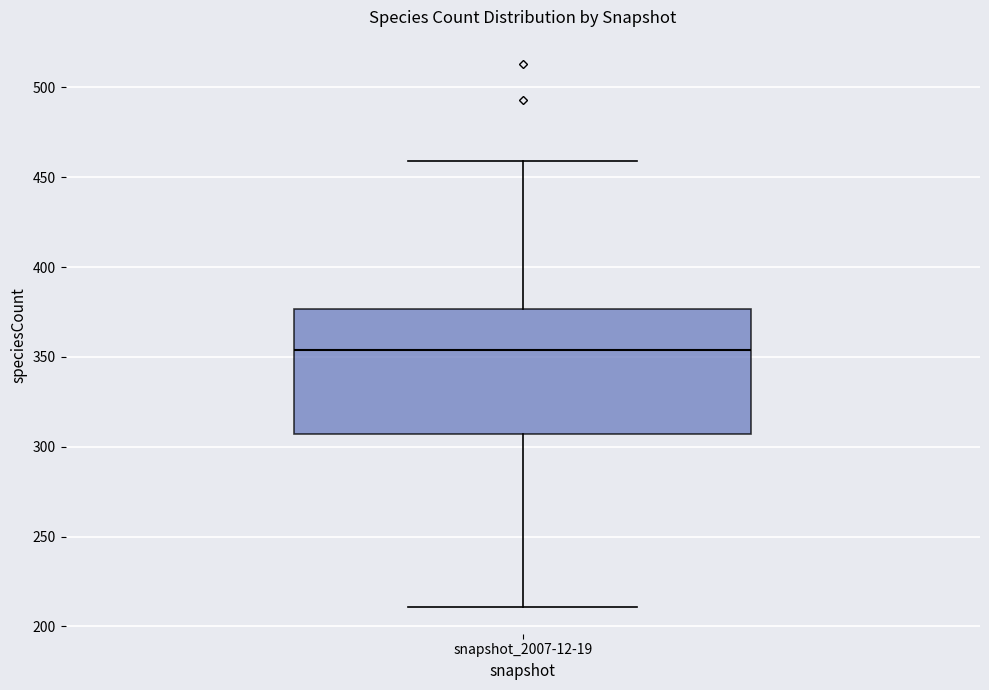

Where is the lower edge of the box for snapshot_2007-12-19 on the y-axis? The values are not printed on the chart, so give them approximately, as read against the axis.

305